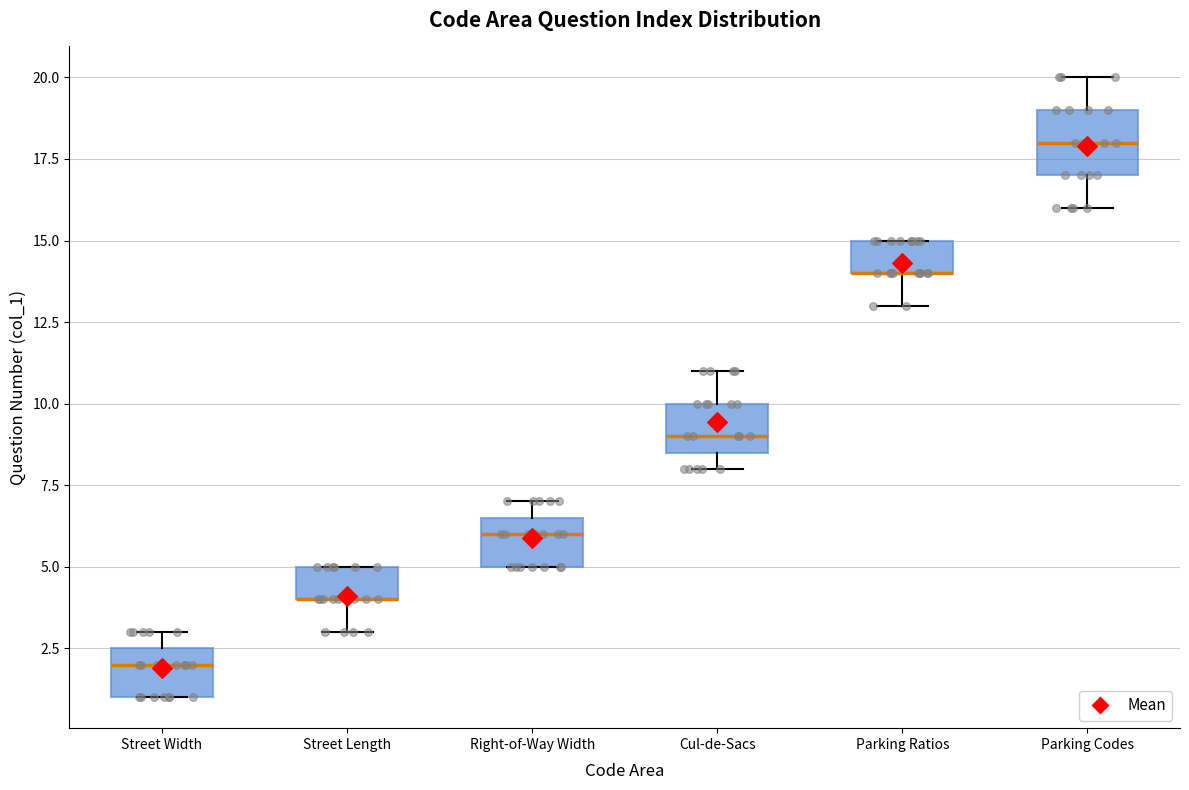

Where does the median line of the box for Street Width sit on the y-axis? The values are not printed on the chart, so give them approximately, as read against the axis.

2.0